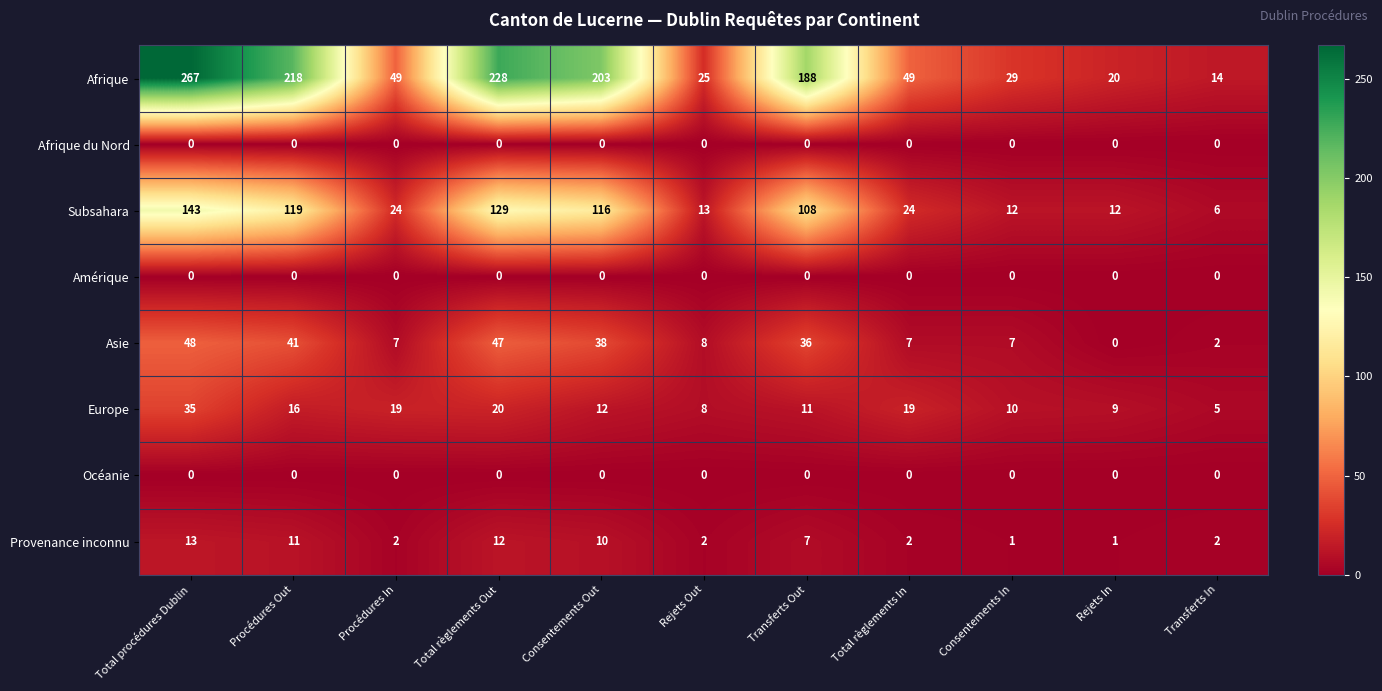

At how many categories does at least one series exceed 87?

5